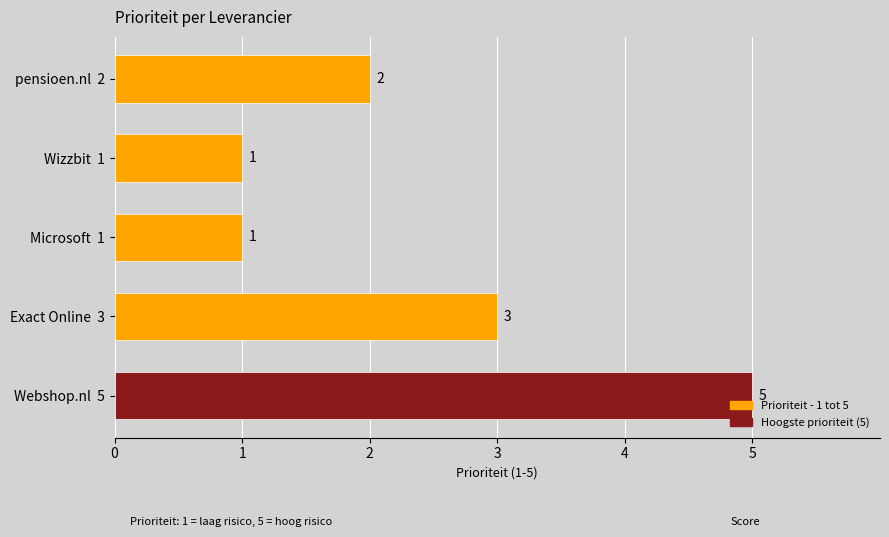

Is it true that the value at Webshop.nl  5 is 5?

True